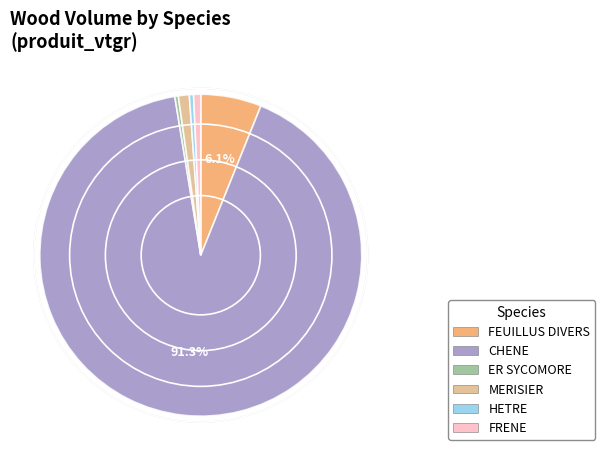

How many segments does this pie chart have?

6